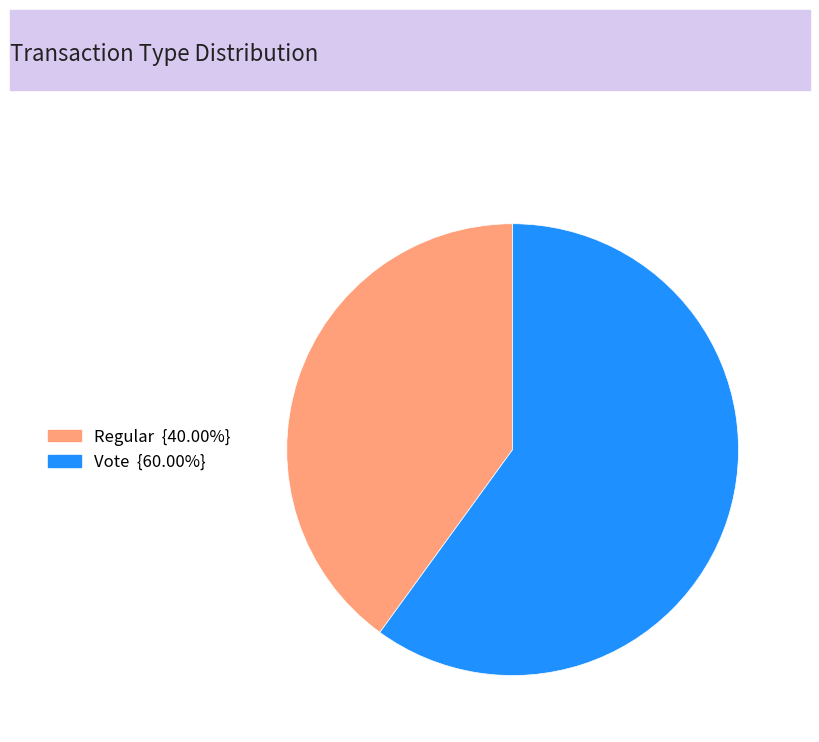

Rank the categories by value from lowest to highest.

Regular, Vote